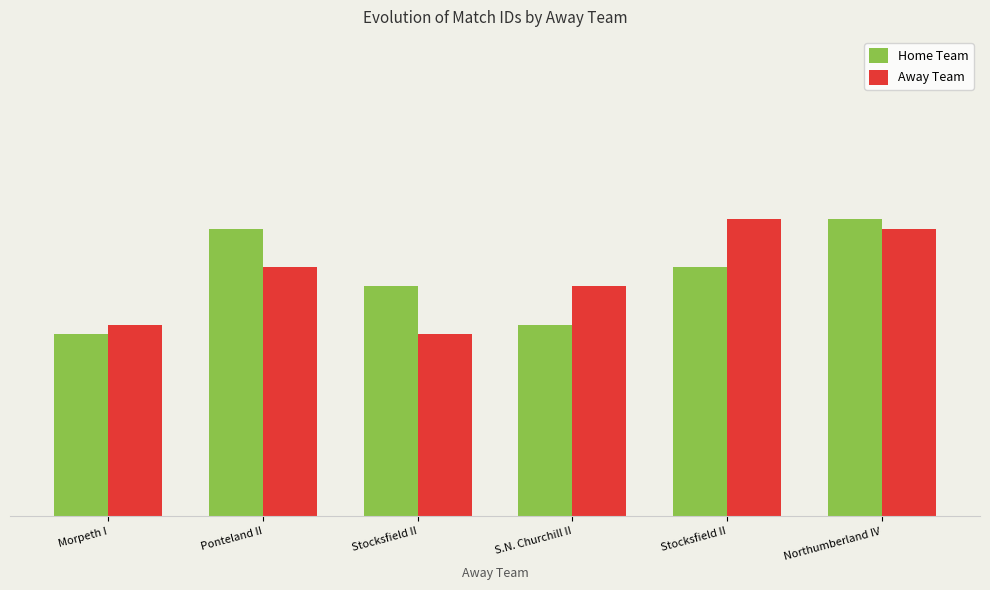

True or false: Home Team has a value of 3470 at Ponteland II.

True